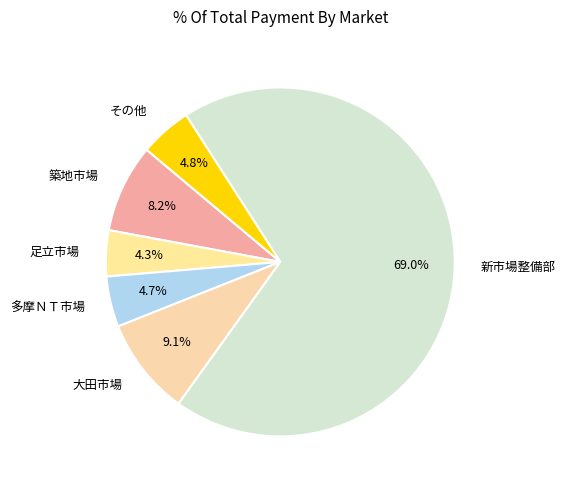

What percentage is the 築地市場 slice, to the nearest percent?

8%